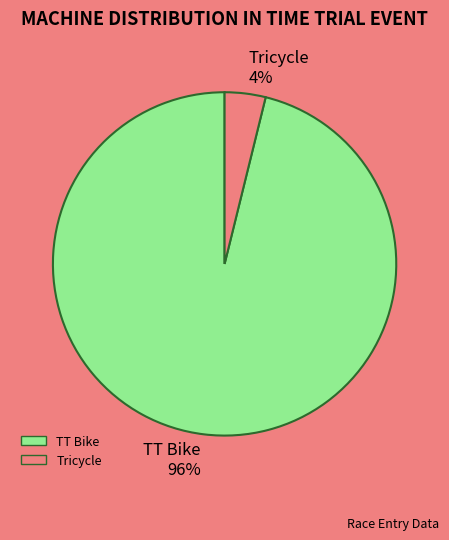

Is the sum of TT Bike and Tricycle greater than half?

Yes